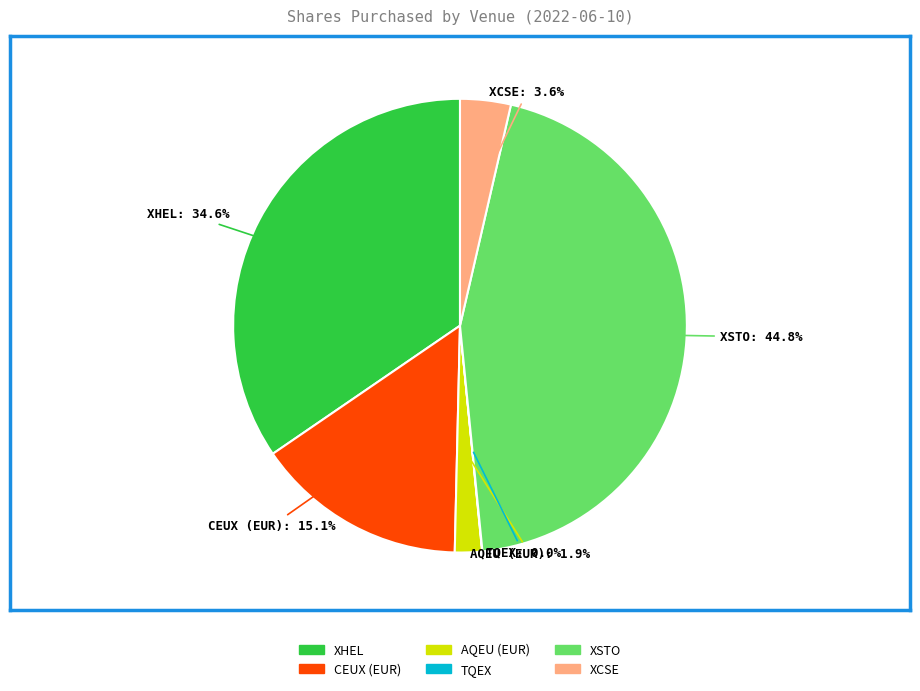

Does any single category account for the majority?

No